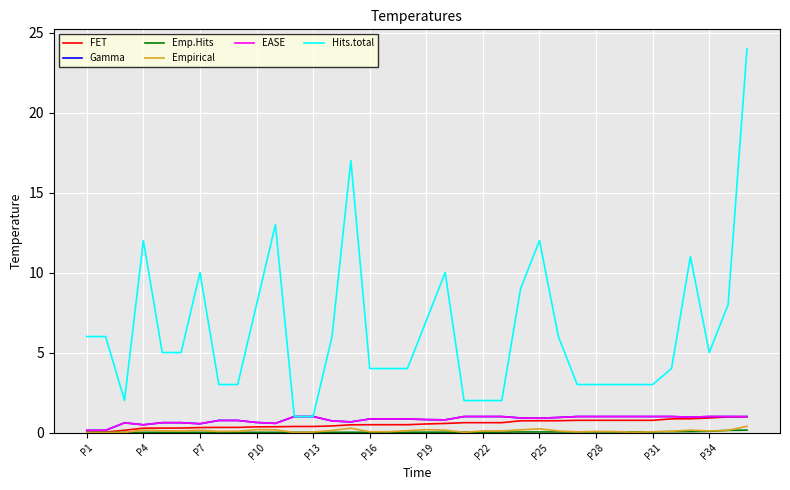

What is the value of the Gamma point at the 34th from the left?

1.0